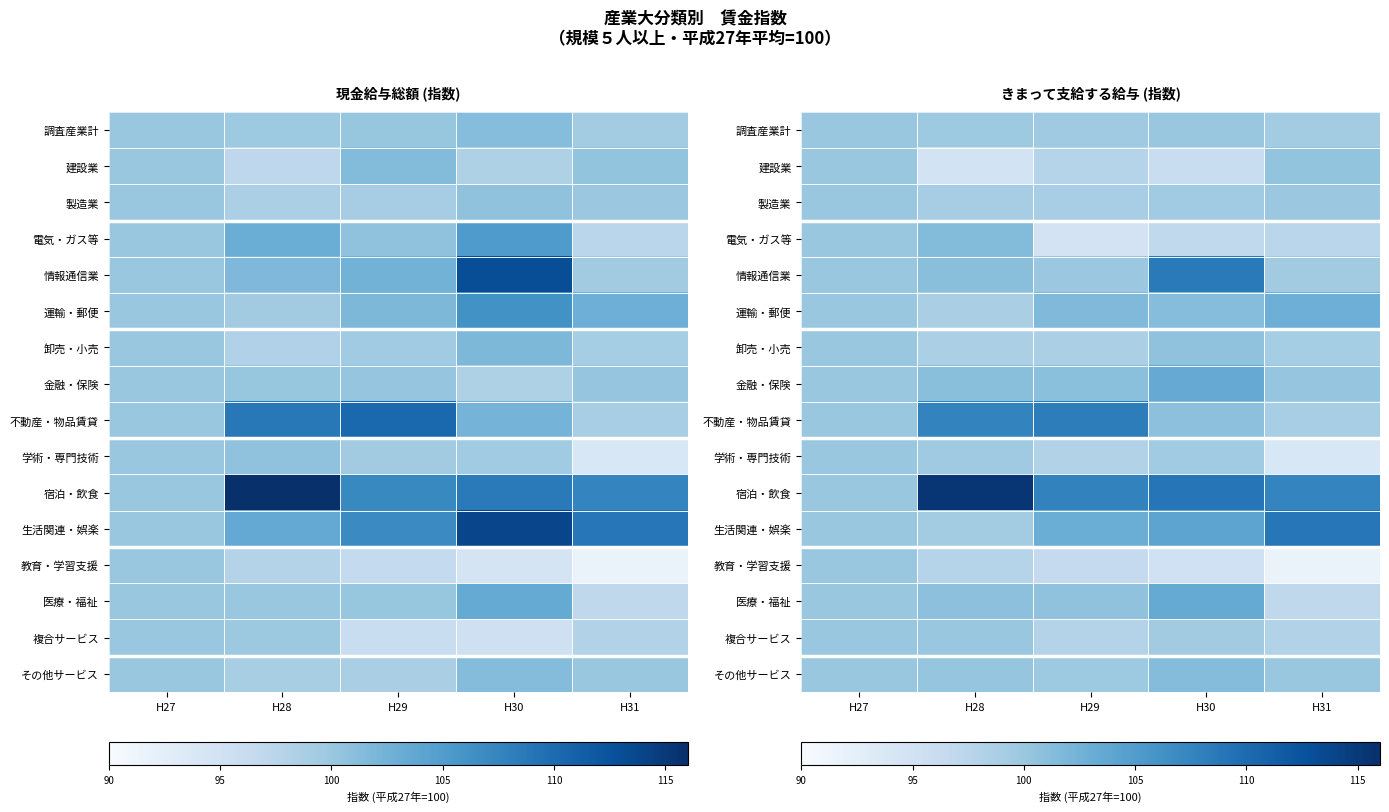

The value of 生活関連・娯楽 at H28 is 99.3. True or false?

True